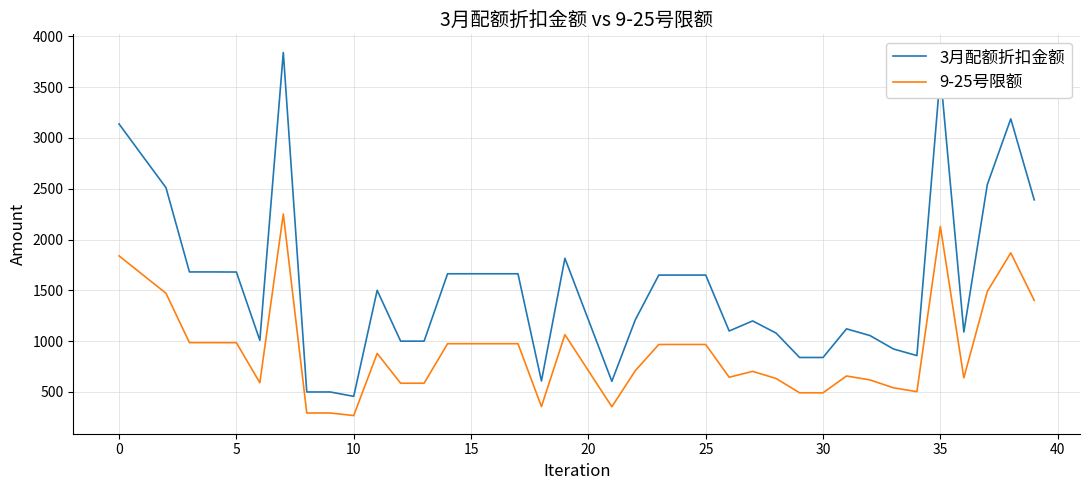

What is the maximum value shown in the chart?

3840.0